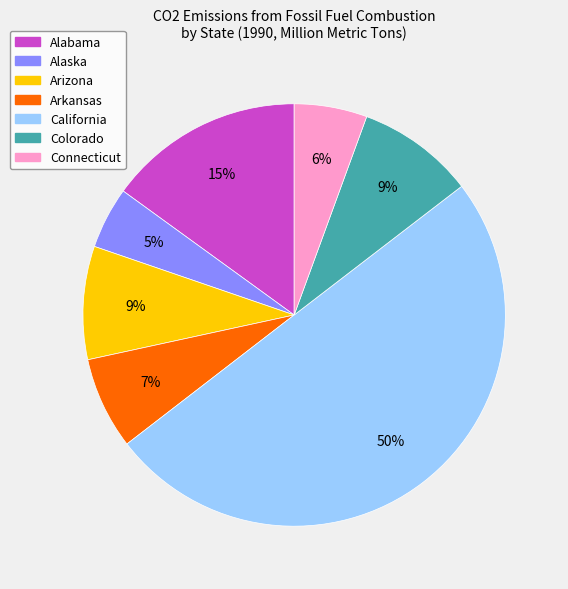

Does Alabama represent more than half of the total?

No